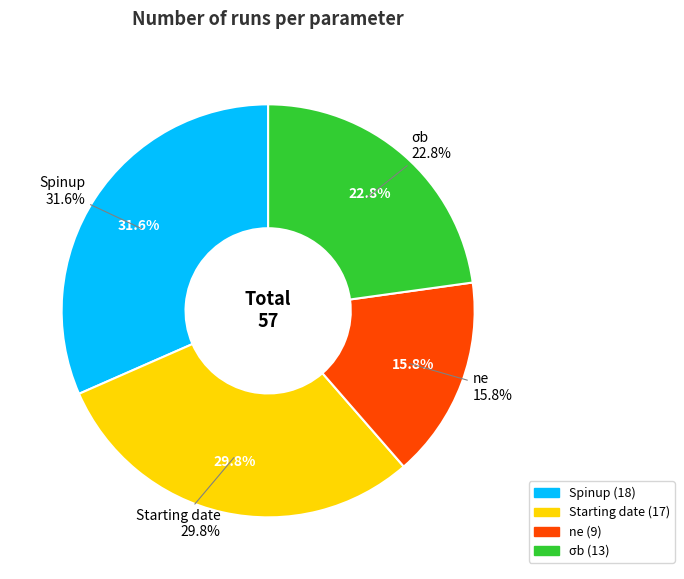

To the nearest percent, what percentage of the pie is Spinup?

32%